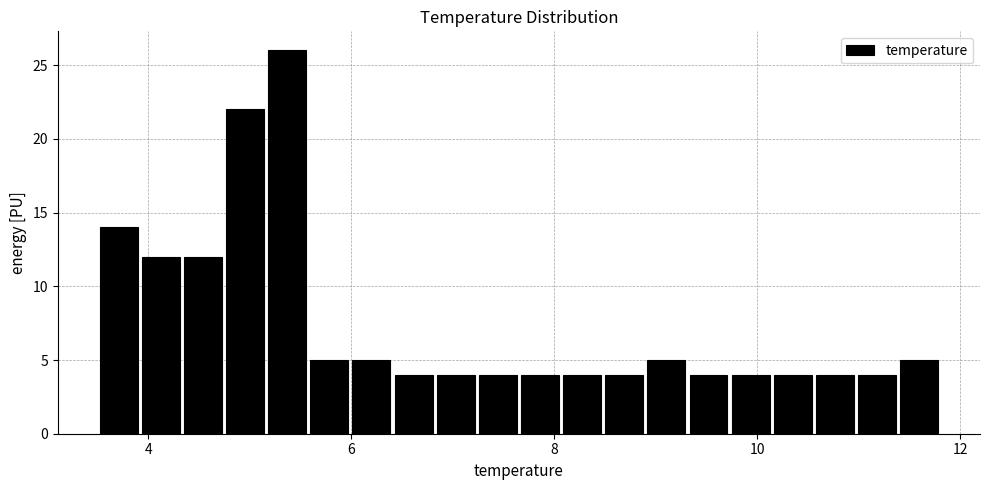

Read against the x-axis, roughly where is the centre of the tallest bar?

5.4